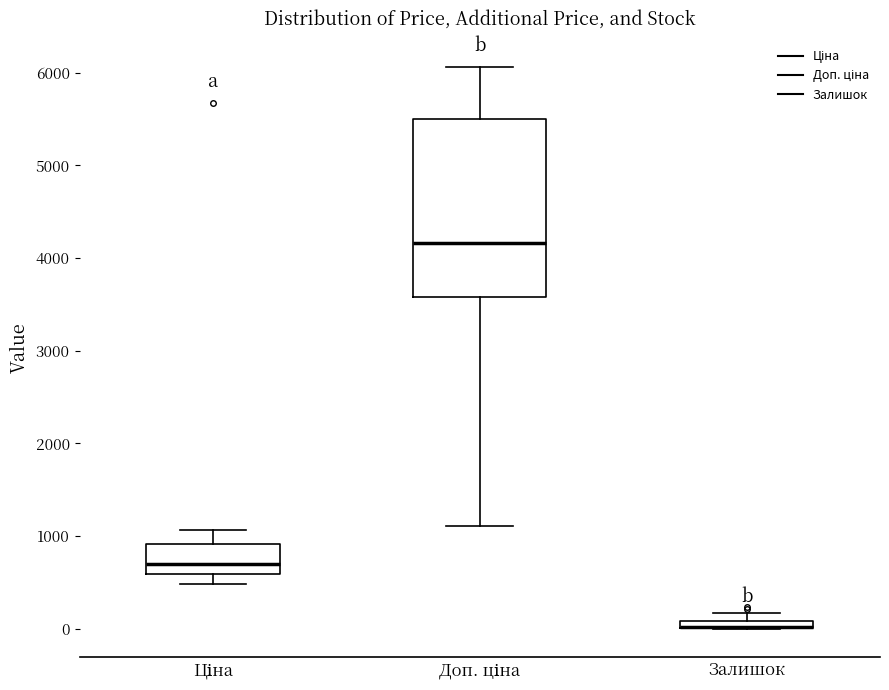

Where is the lower edge of the box for Залишок on the y-axis? The values are not printed on the chart, so give them approximately, as read against the axis.

0